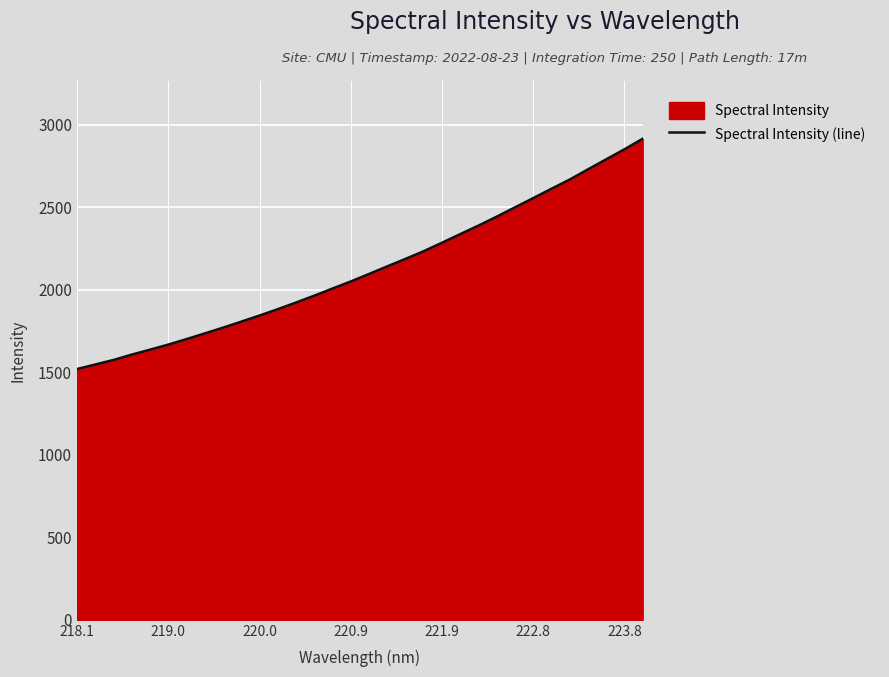

Reading left to right, transcribe all the data shown in this chart.

1519.1	1546.6	1574.3	1606.6	1636.7	1667.2	1700.7	1735.0	1770.1	1806.5	1843.6	1882.0	1922.4	1964.0	2007.2	2050.0	2095.4	2141.5	2186.8	2233.5	2284.7	2336.9	2388.6	2442.6	2499.0	2554.9	2611.6	2667.3	2729.0	2789.9	2850.4	2914.4